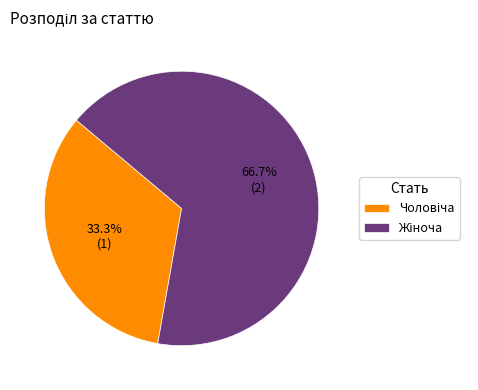

Is it true that Жіноча is 67% of the pie?

True